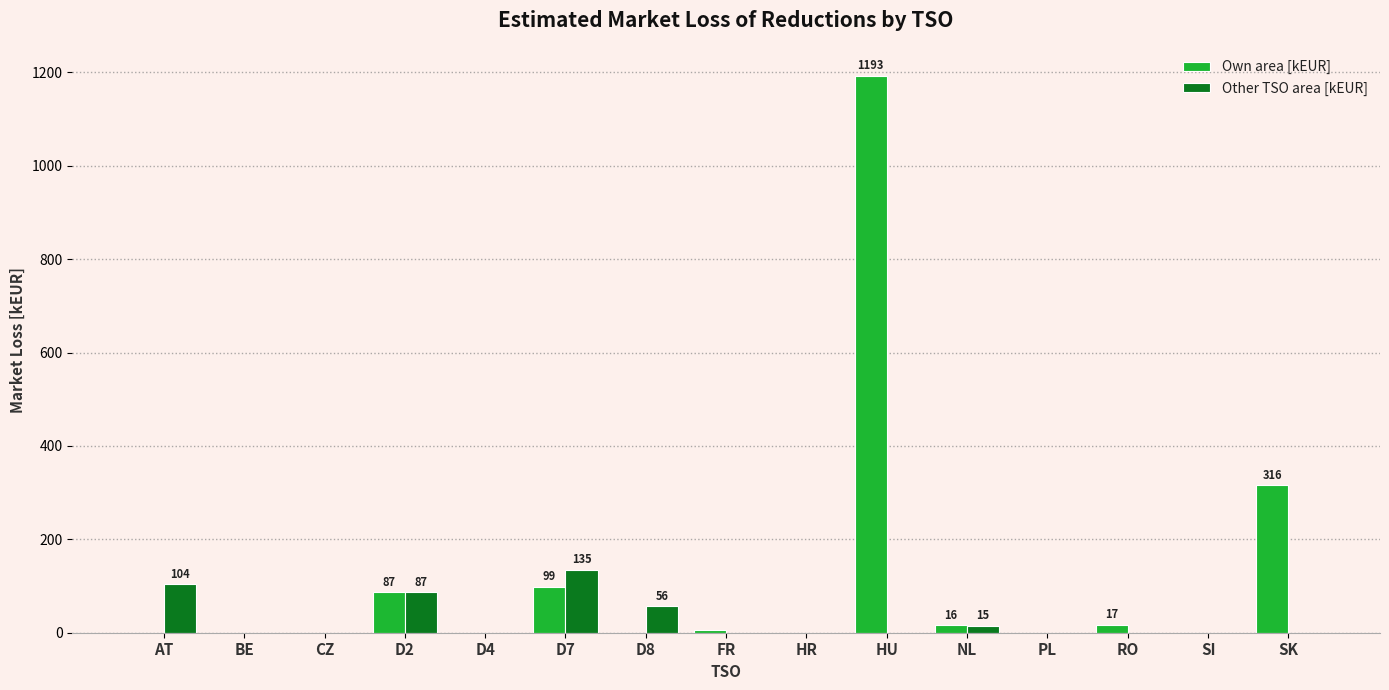

At which label is Own area [kEUR] closest to 596?

SK